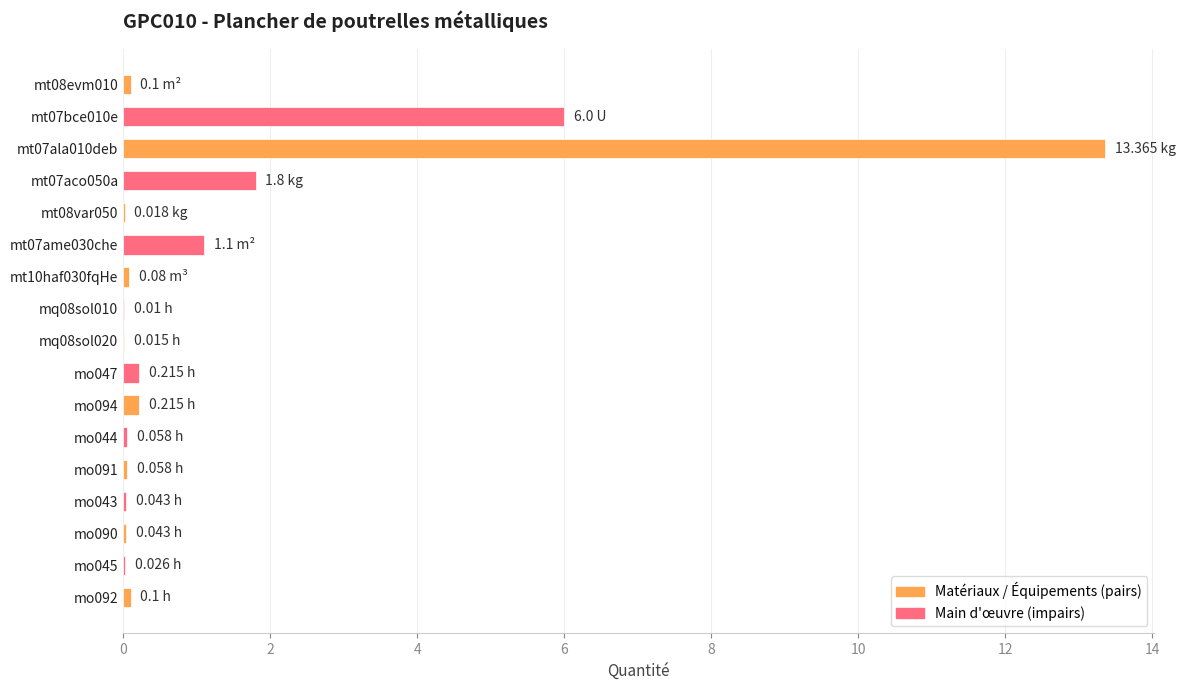

What is the maximum value shown in the chart?

13.4